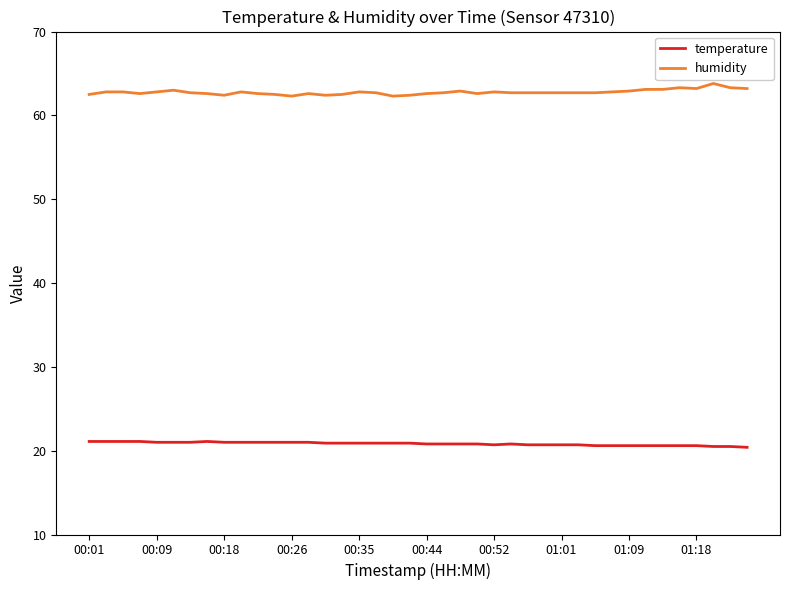

Which series has the largest total across all categories?

humidity